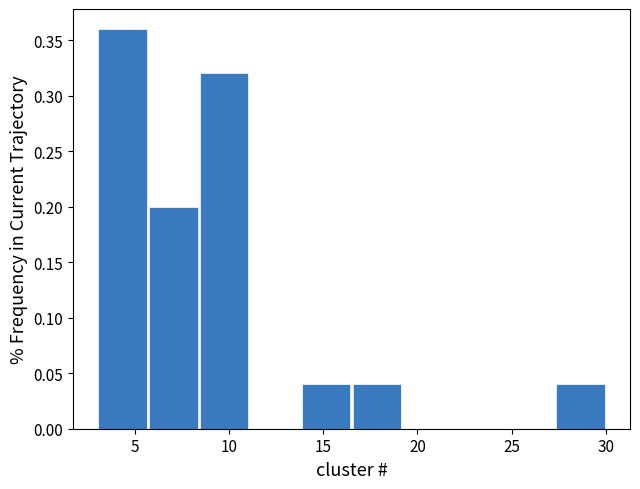

Reading left to right, list every bar in this chart as the range it spans on the x-axis followed by its height. Neither the bar edges nor the heights are printed on the chart, so give them approximately, as read against the axes.

3.0 to 5.7: 0.36
5.7 to 8.4: 0.20
8.4 to 11.1: 0.32
11.1 to 13.8: 0
13.8 to 16.5: 0.04
16.5 to 19.2: 0.04
19.2 to 21.9: 0
21.9 to 24.6: 0
24.6 to 27.3: 0
27.3 to 30.0: 0.04